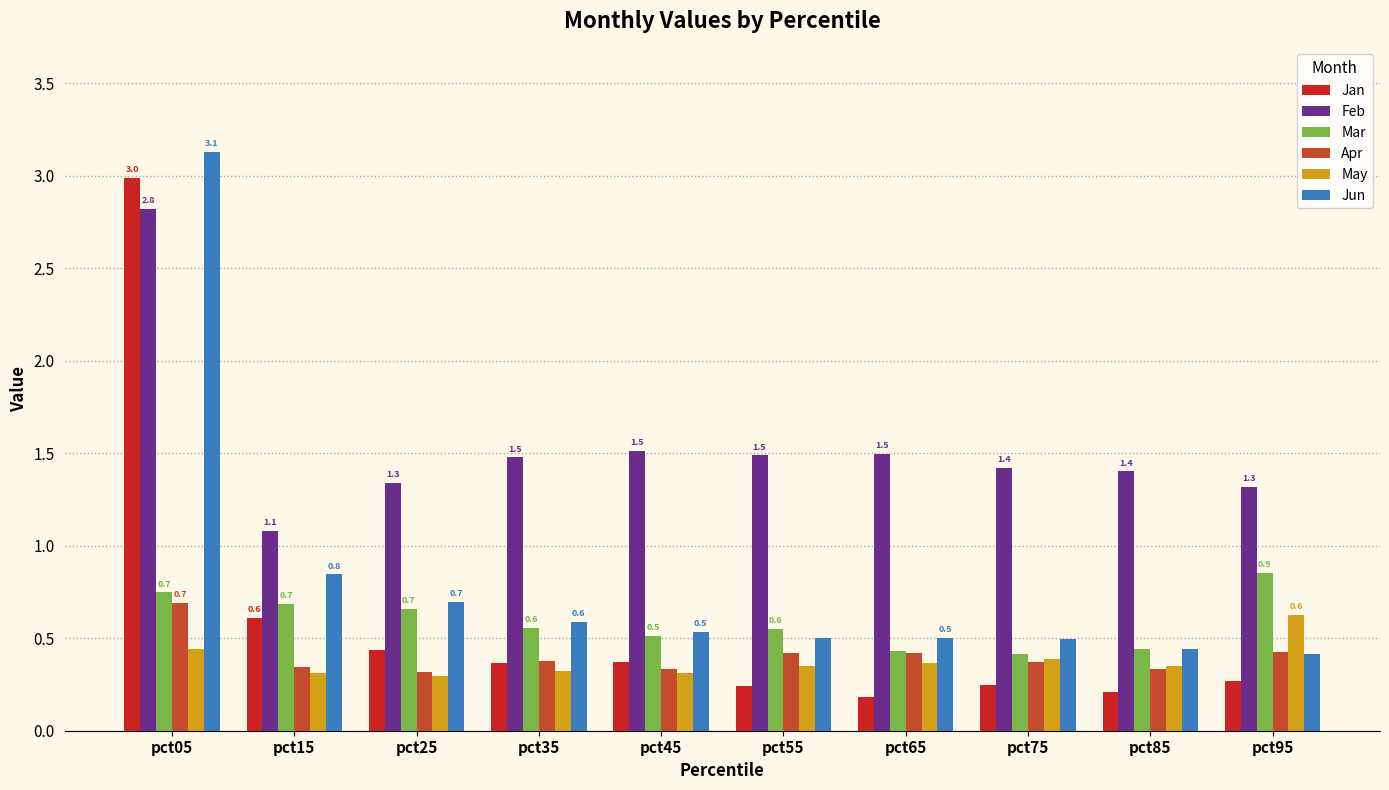

The Mar series shows 0.2 at pct45. True or false?

False